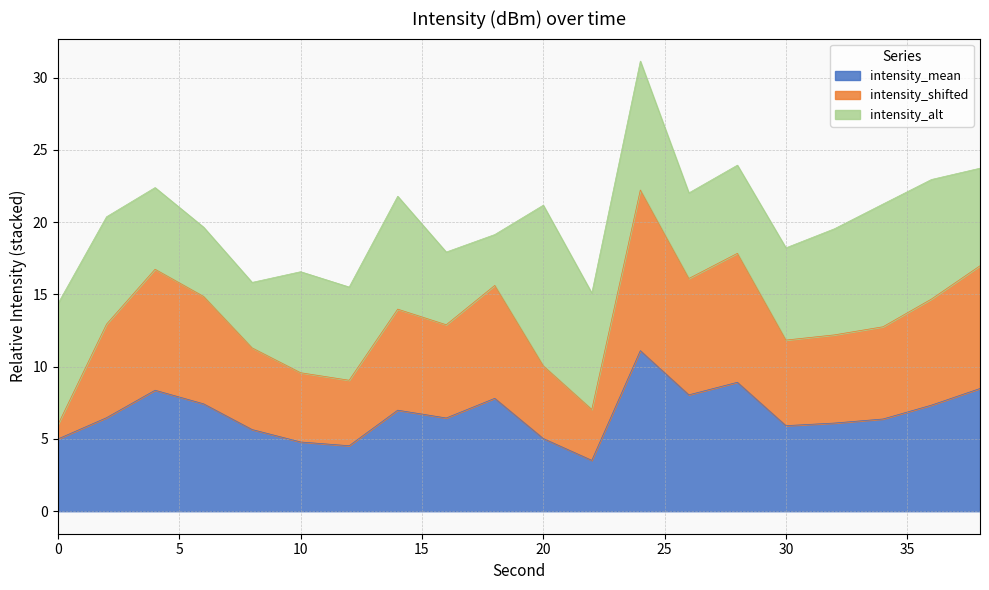

What is the total value across all series at 10?

16.6